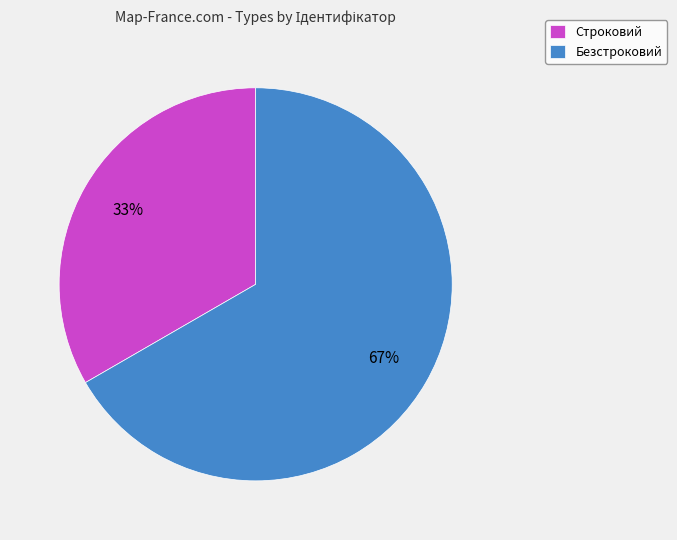

Which has a higher value, Безстроковий or Строковий?

Безстроковий